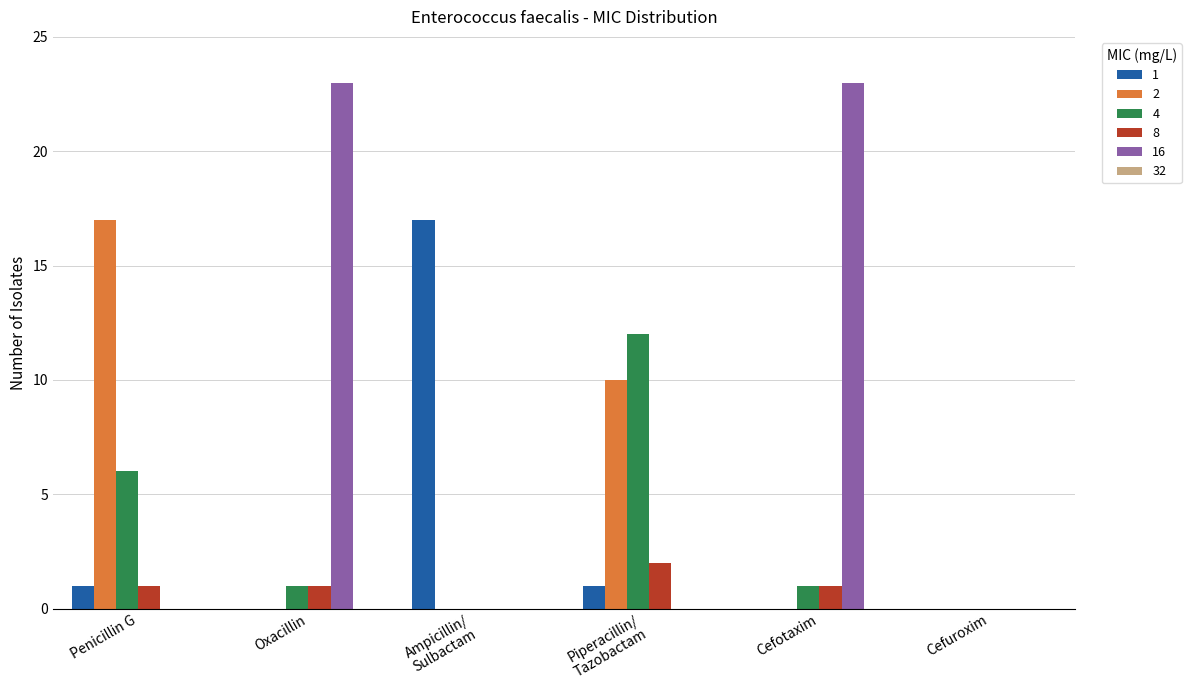

The 4 series shows 1 at Cefotaxim. True or false?

True